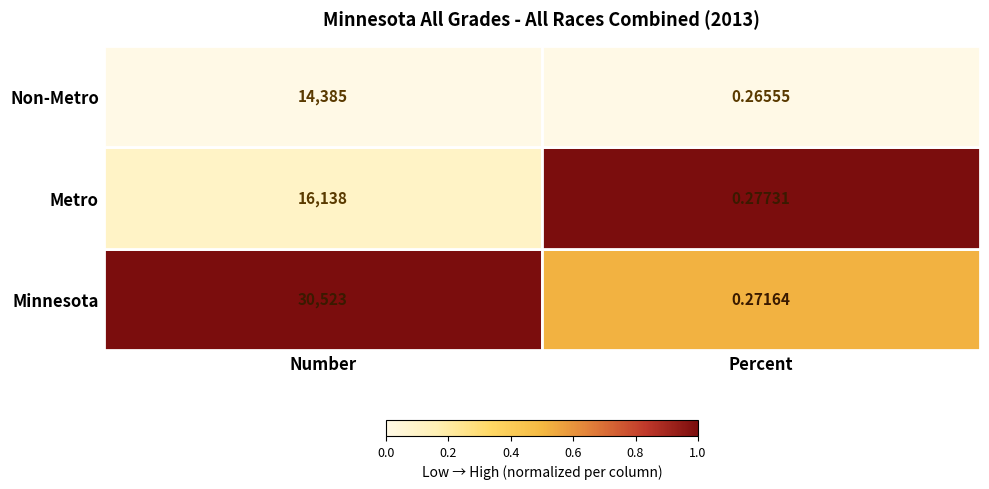

At which category is the sum across all series the highest?

Number